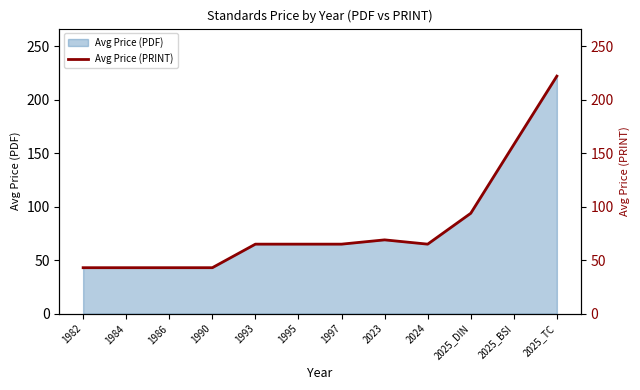

What value does the data have at 1997?

65.0